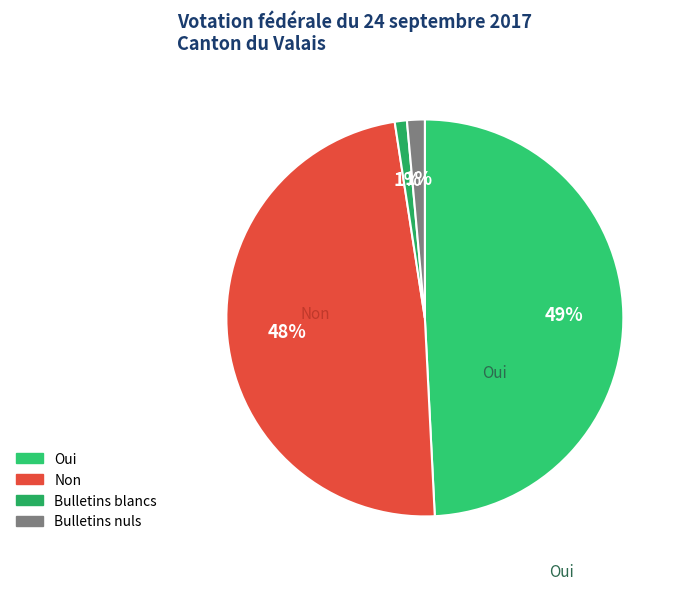

Approximately how many times larger is the value at Oui compared to Bulletins nuls?

34.1